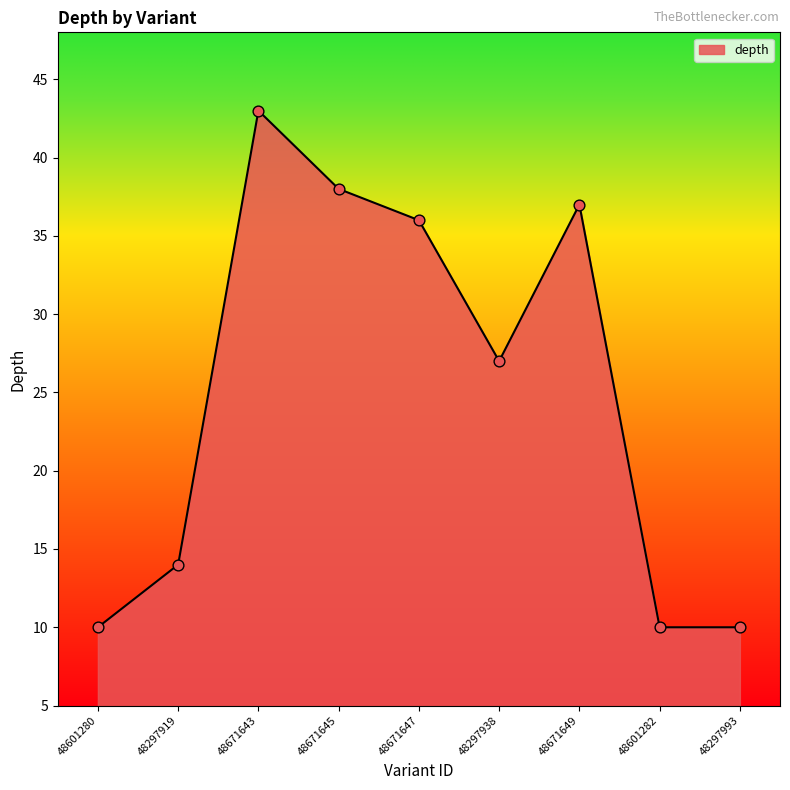

What is the change in value from 48297938 to 48671649?

+10